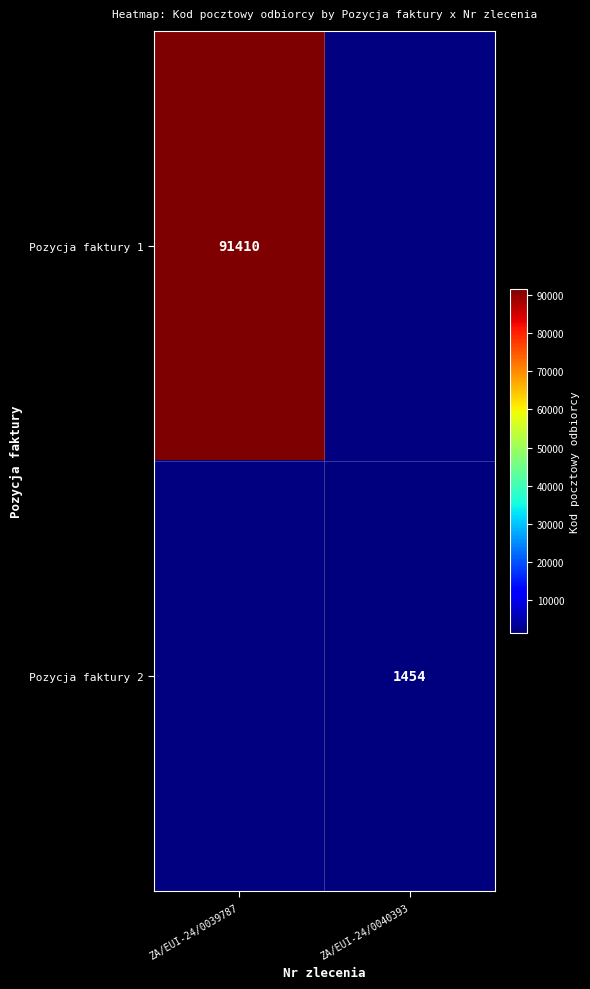

True or false: Pozycja faktury 2 has a value of 1454 at ZA/EUI-24/0040393.

True